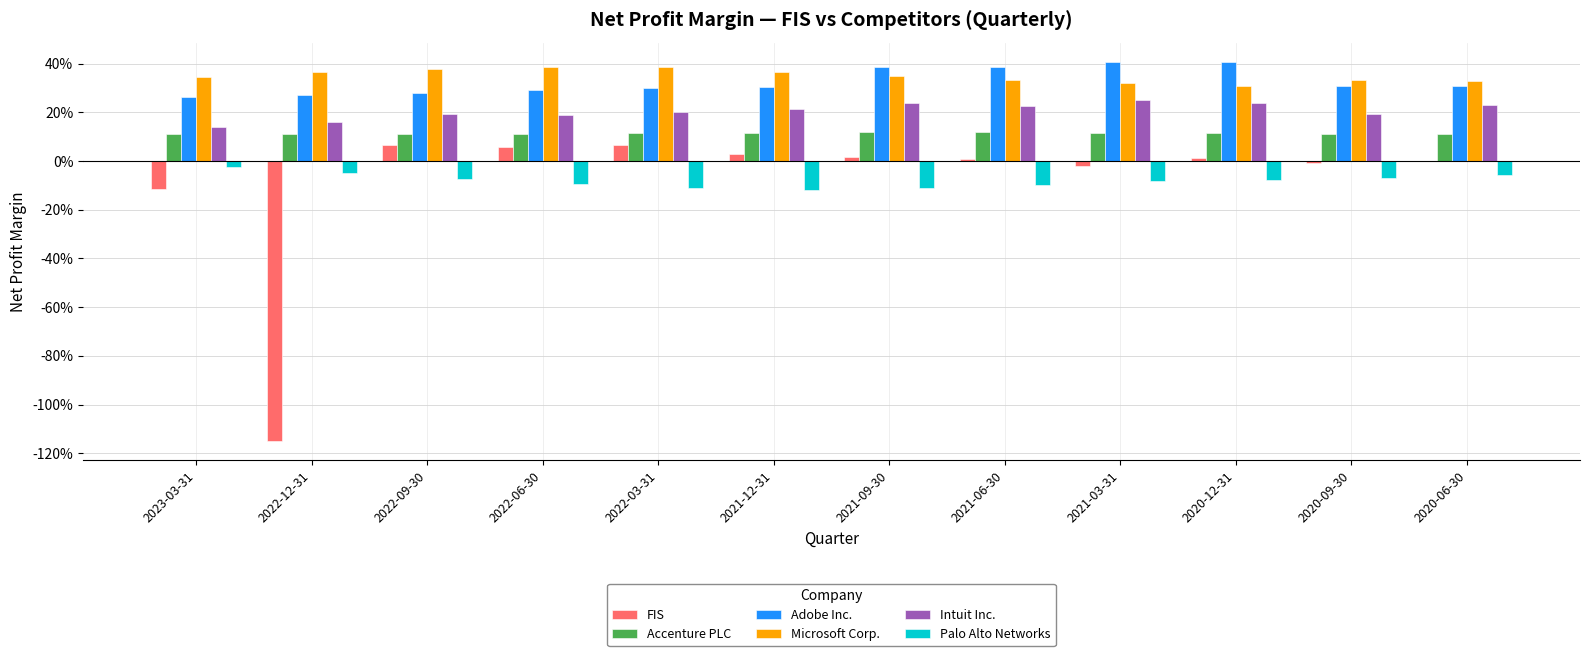

What are all the series names shown in the legend?

FIS, Accenture PLC, Adobe Inc., Microsoft Corp., Intuit Inc., Palo Alto Networks